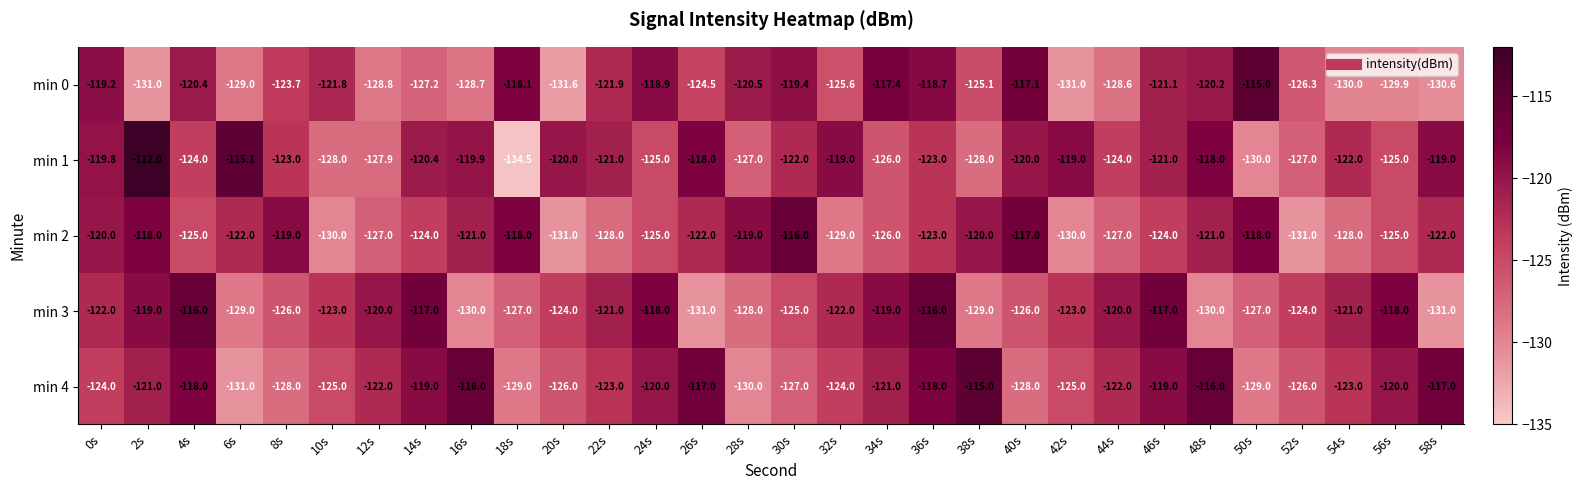

What is the difference between the maximum and minimum values in the min 0 series?

16.6